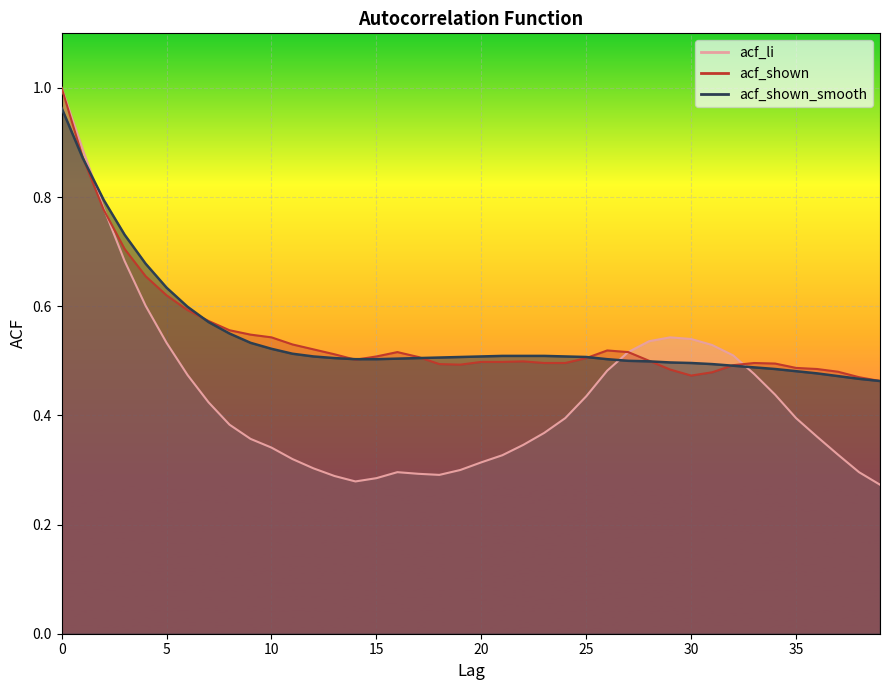

What are all the series names shown in the legend?

acf_li, acf_shown, acf_shown_smooth